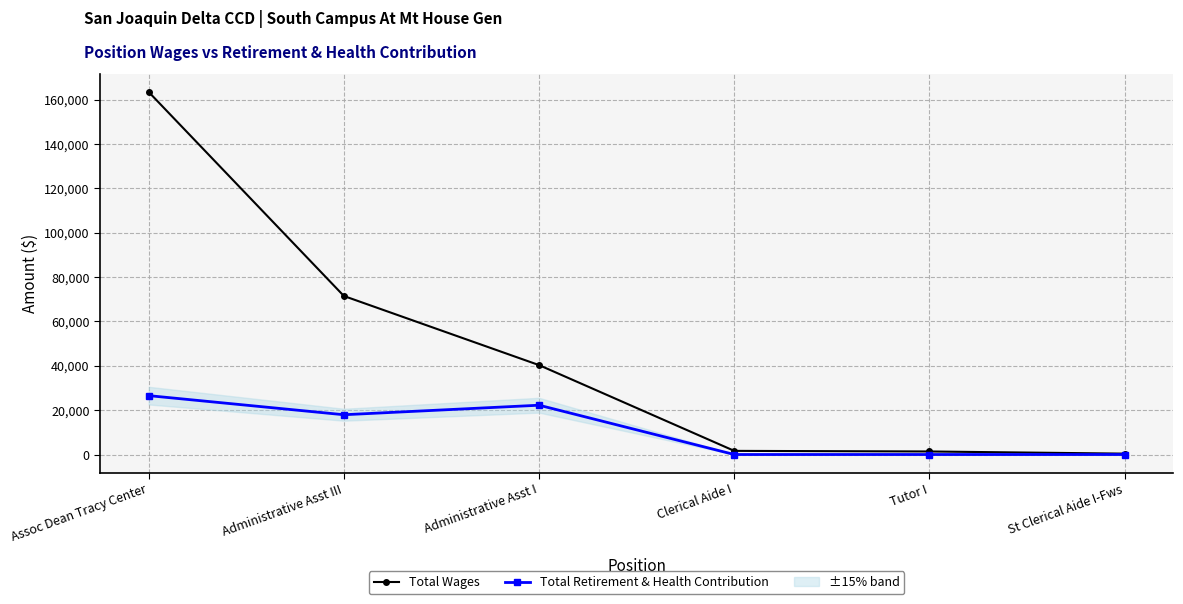

At which category does Total Retirement & Health Contribution reach its first local valley?

Administrative Asst III